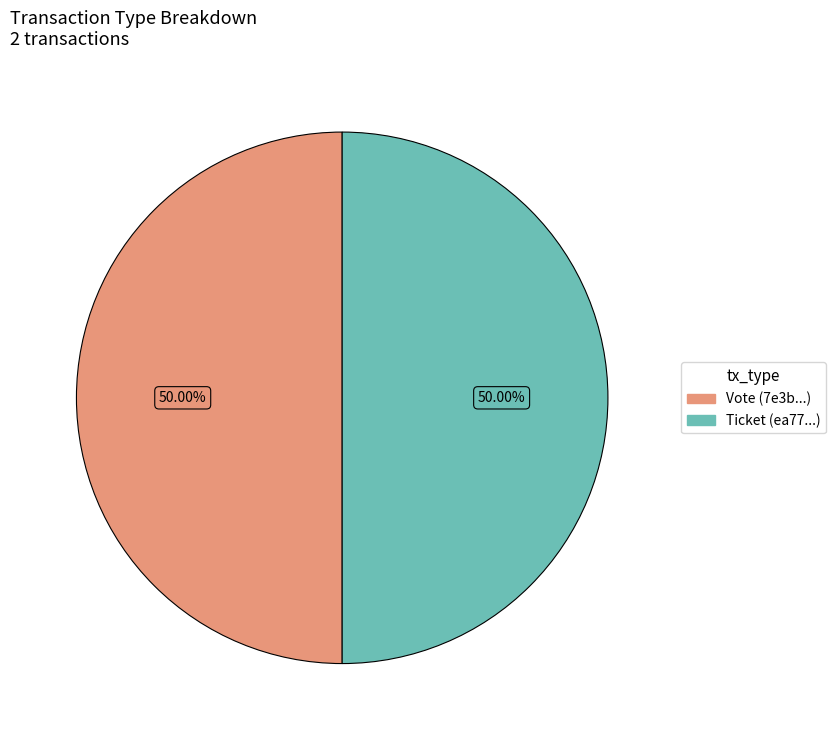

To the nearest percent, what is the average slice percentage?

50%